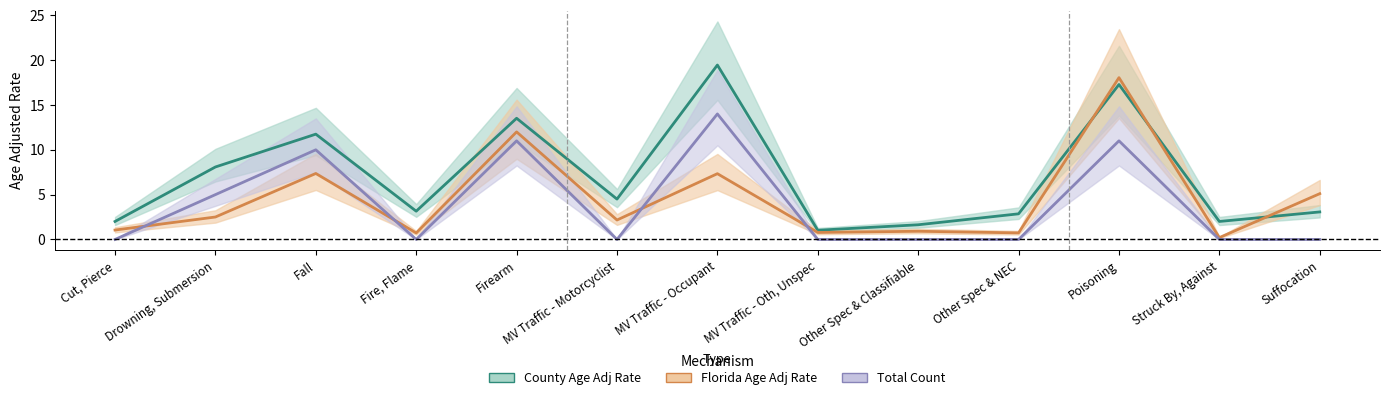

How many data points in florida_rate are less than 2?

6